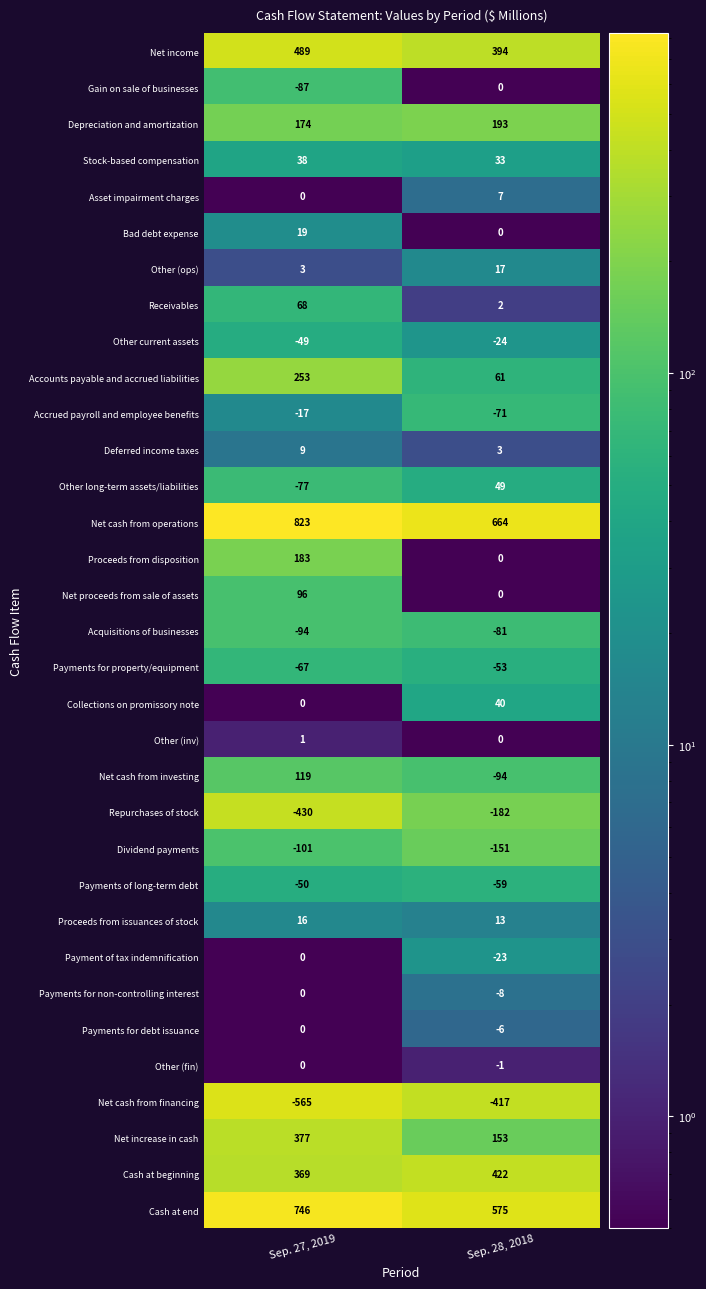

What is the difference between the Net increase in cash values at Sep. 27, 2019 and Sep. 28, 2018?

224